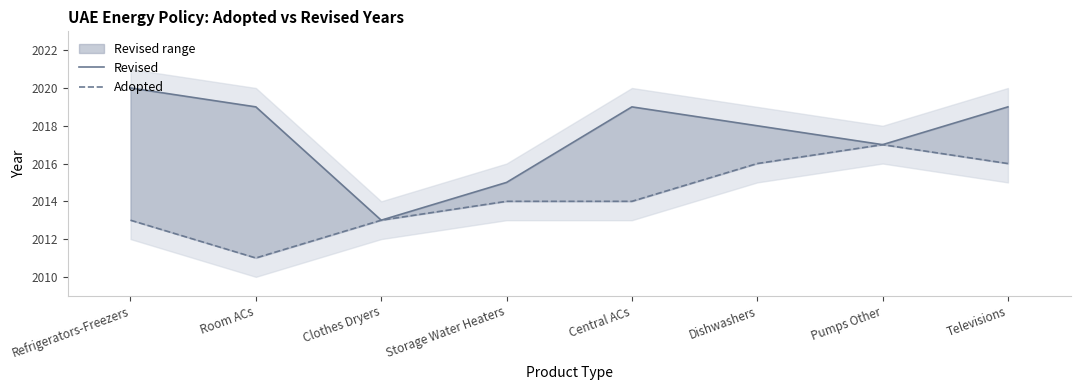

Is the value of Adopted at Pumps Other greater than the value of Revised at Dishwashers?

No